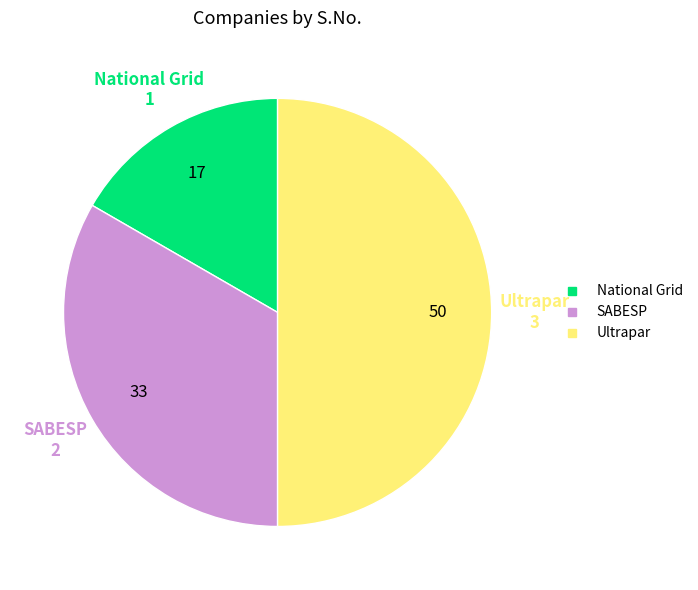

Is SABESP the majority of the pie?

No